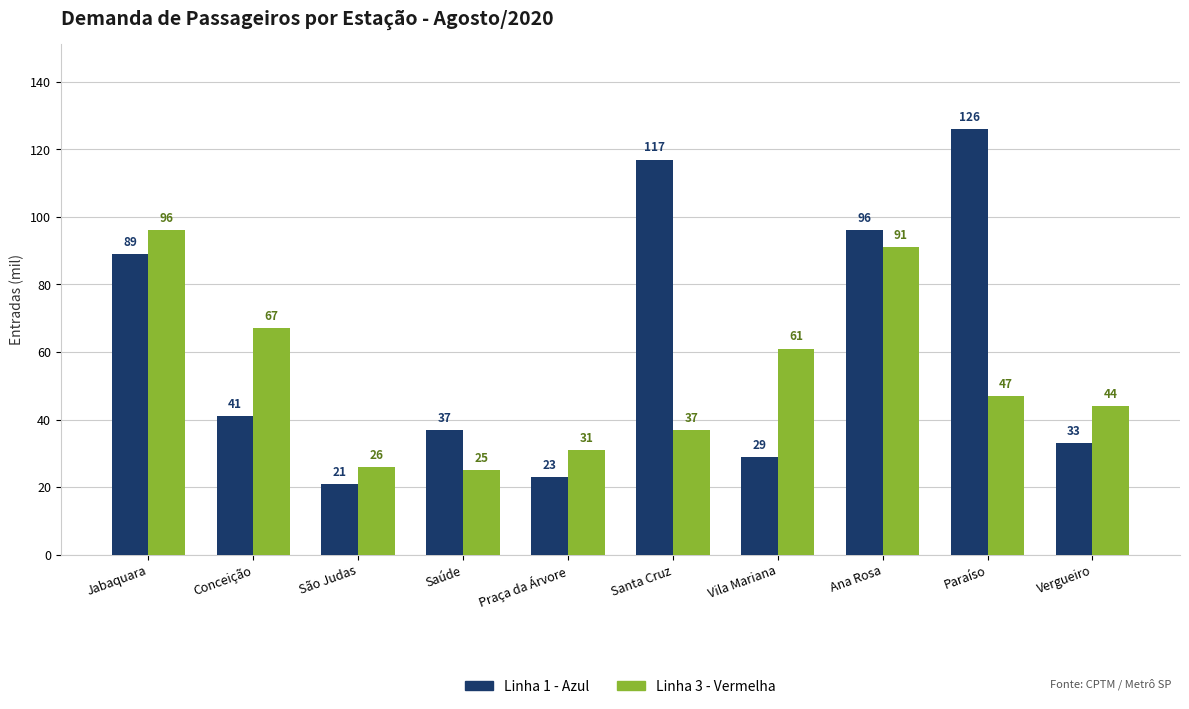

How many values in the Linha 3 - Vermelha series are below 47?

5